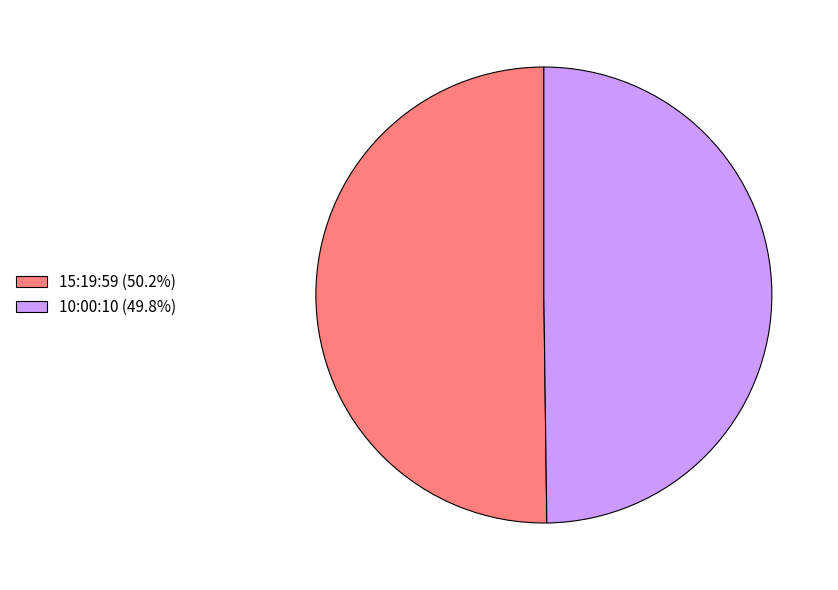

Approximately how many times larger is the value at 15:19:59 (50.2%) compared to 10:00:10 (49.8%)?

1.0